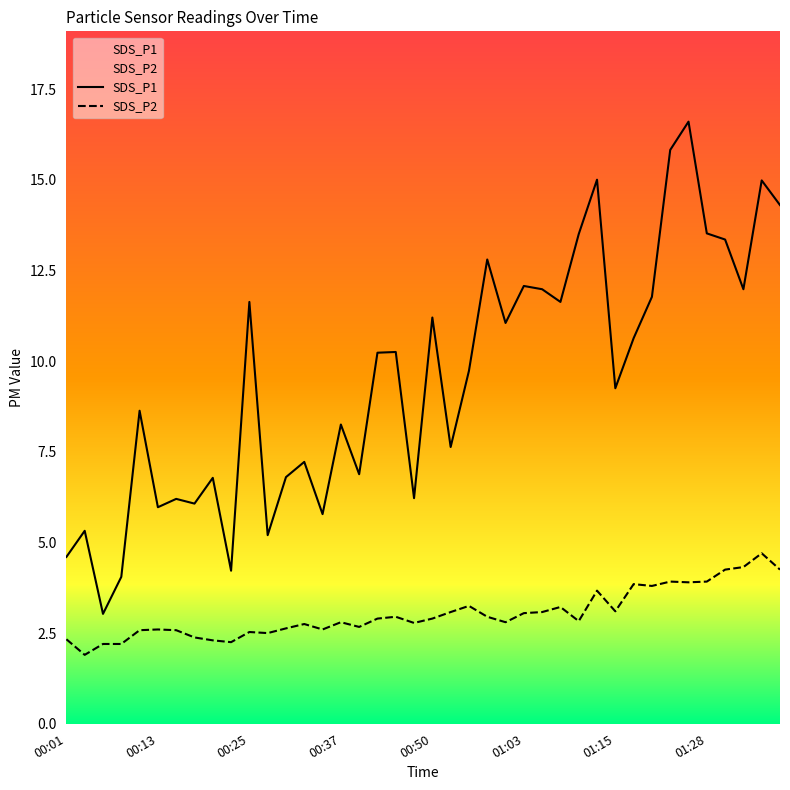

What is the approximate value of SDS_P2 at 19?

2.8